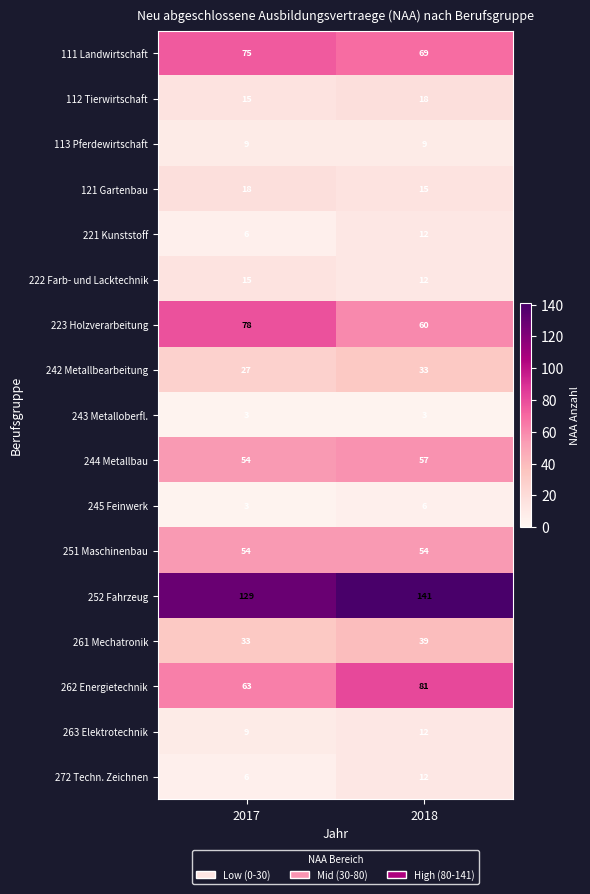

The value of 261 Mechatronik at 2017 is 47. True or false?

False